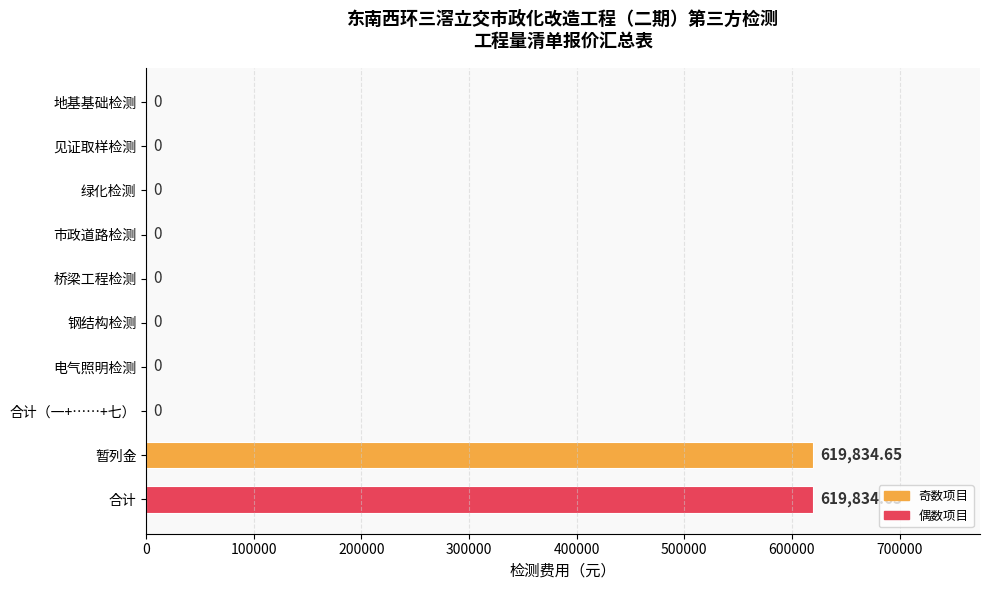

What is the average value?

123966.9